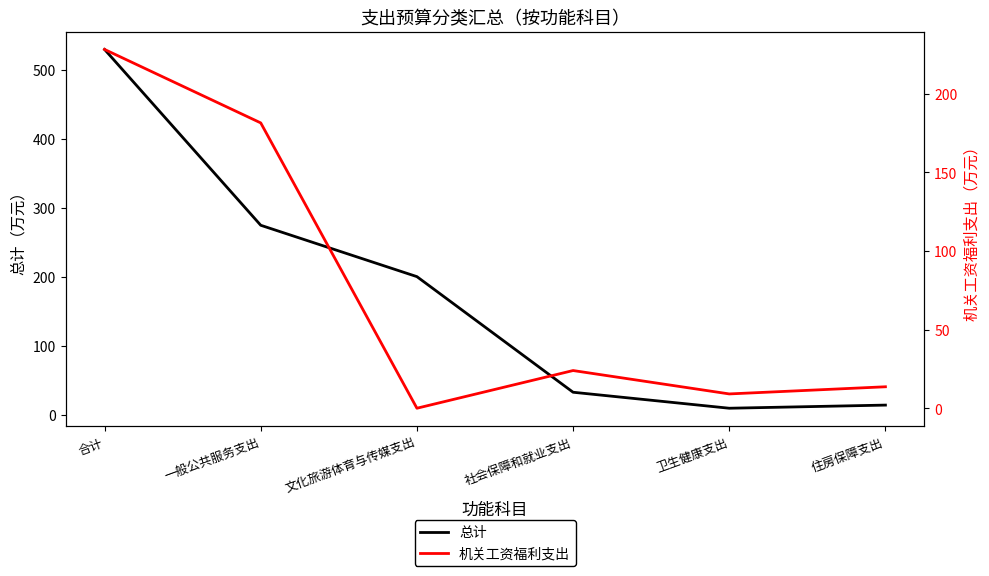

What is the maximum value shown in the chart?

529.6